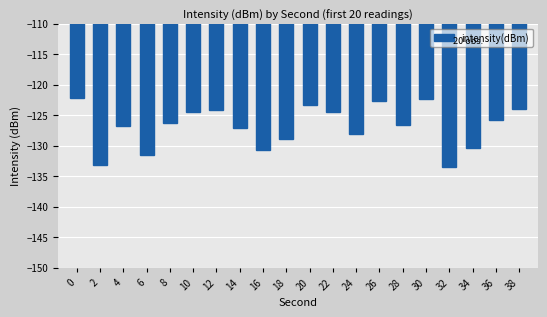

What is the value of the 4th bar from the left?

-131.5